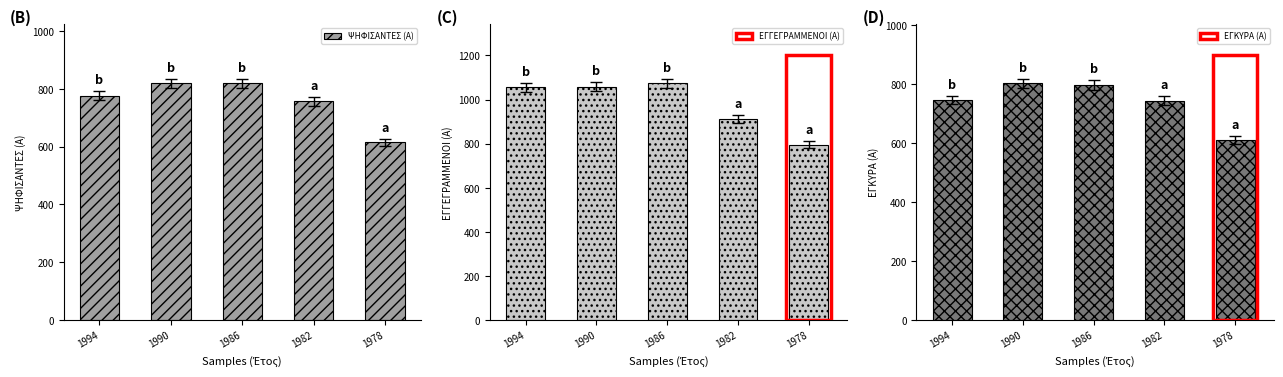

Which series changed the most between 1994 and 1982?

ΕΓΓΕΓΡΑΜΜΕΝΟΙ (Α)